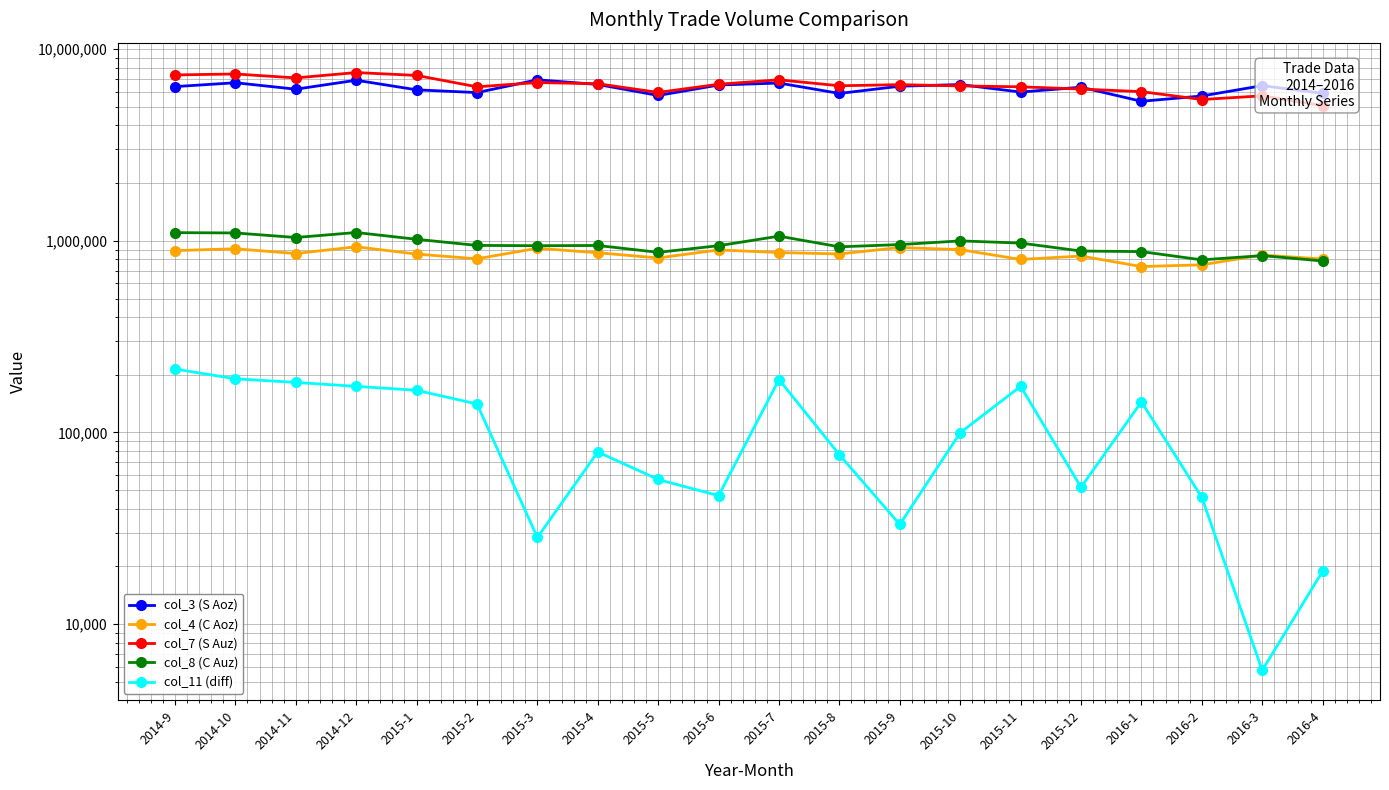

What are all the series names shown in the legend?

col_3 (S Aoz), col_4 (C Aoz), col_7 (S Auz), col_8 (C Auz), col_11 (diff)